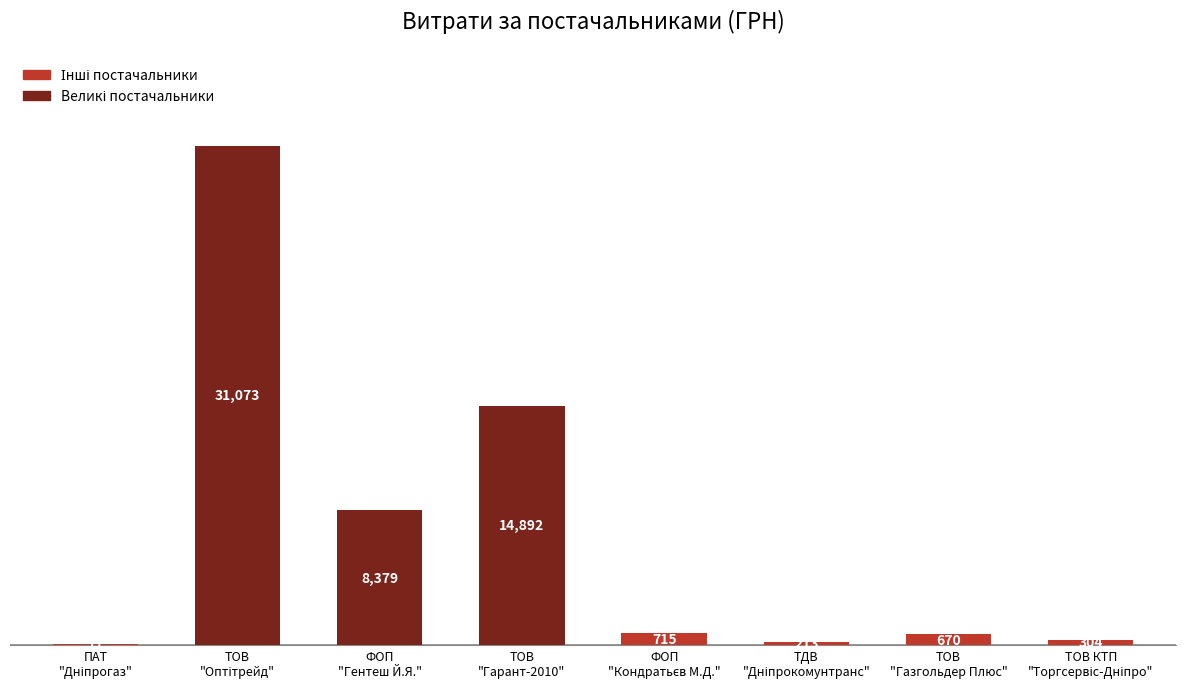

Are the bars horizontal?

No